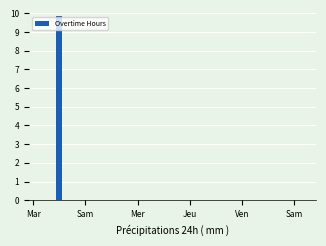

What is the greatest value displayed?

9.8